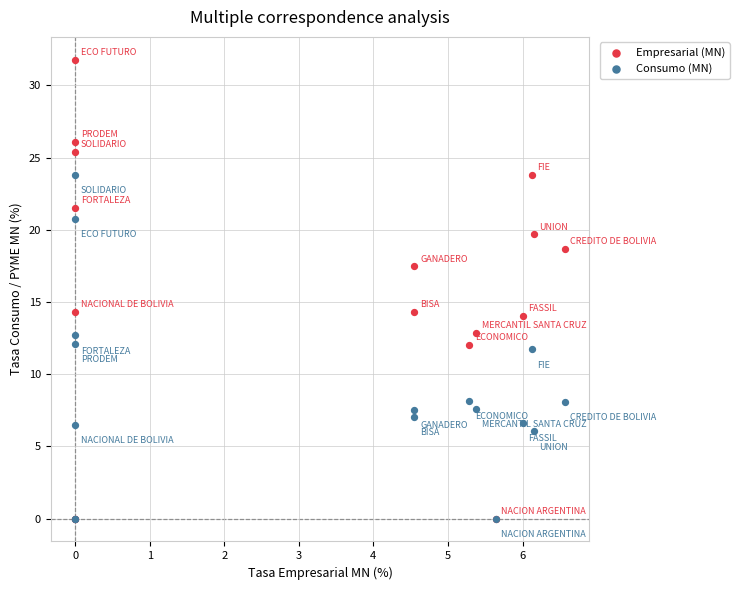

Which series has the largest Y range (max minus min)?

Empresarial (MN)